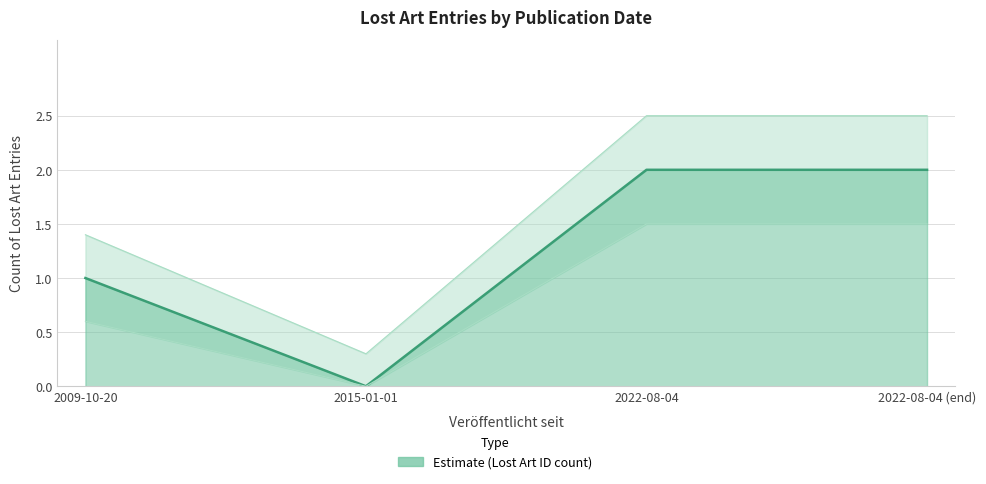

True or false: the data has more than 1 interior local peaks.

False